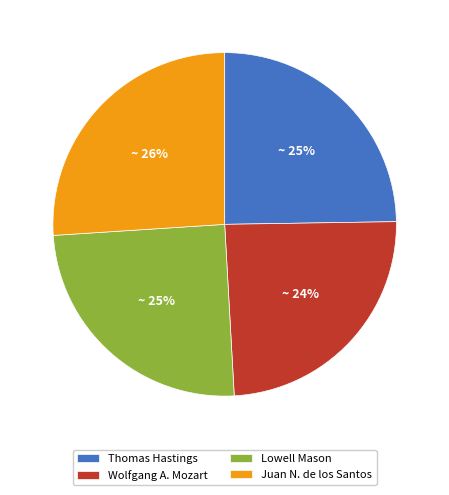

Which slice is the largest?

Juan N. de los Santos